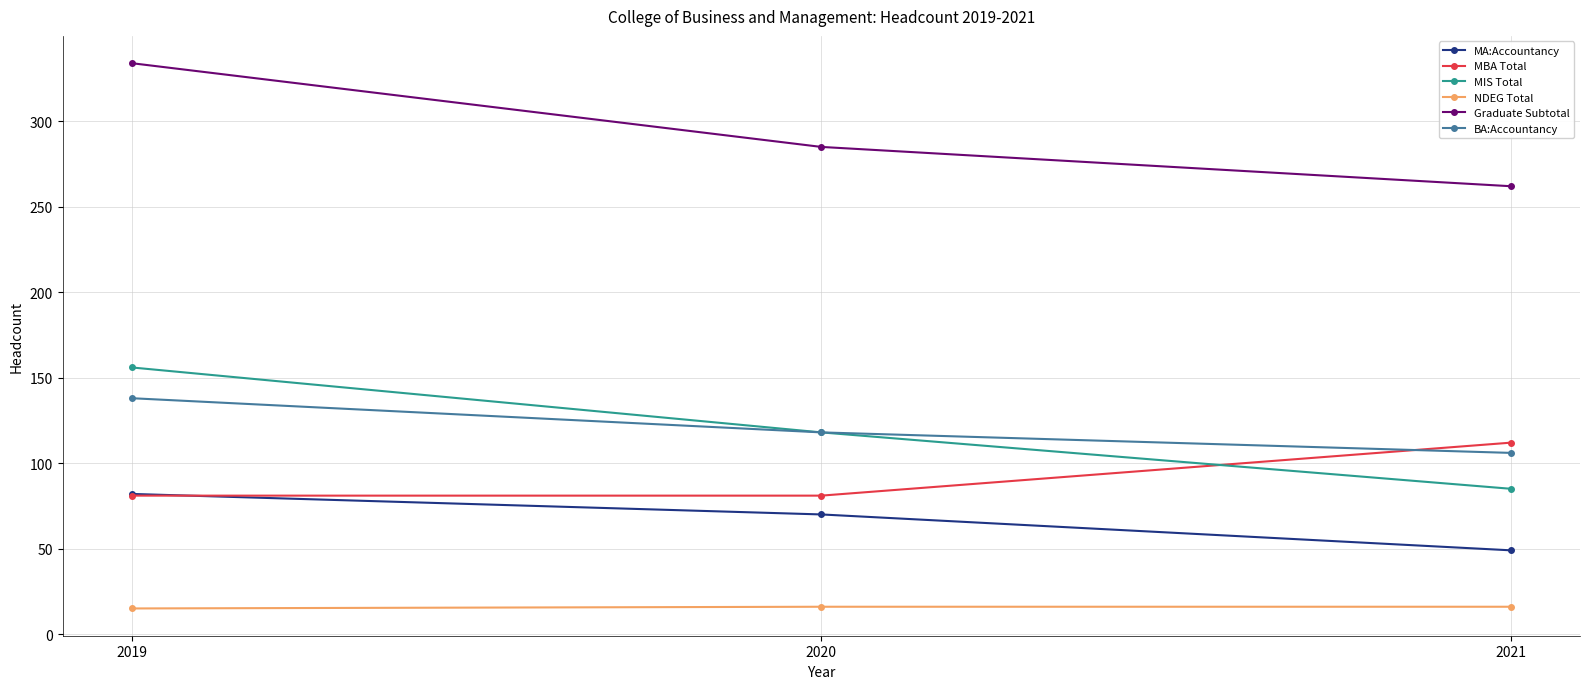

Which category has the lowest value in the MIS Total series?

2021